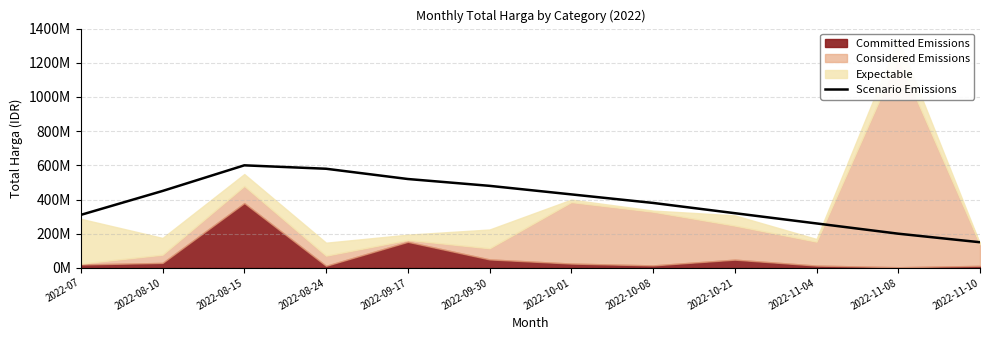

Rank the categories by value from lowest to highest.

2022-11-10, 2022-11-08, 2022-11-04, 2022-07, 2022-10-21, 2022-10-08, 2022-10-01, 2022-08-10, 2022-09-30, 2022-09-17, 2022-08-24, 2022-08-15